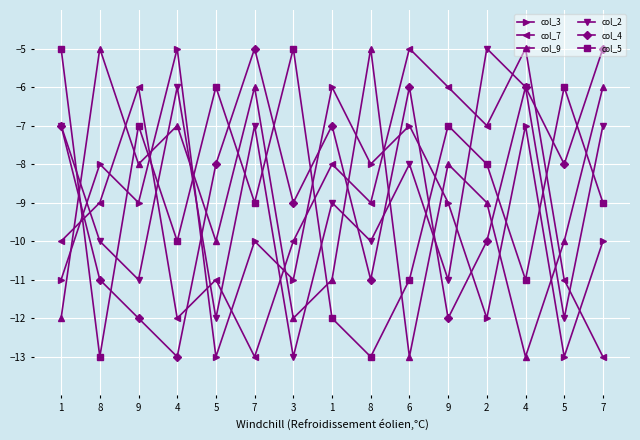

Which series changed the most between 4 and 7?

col_7